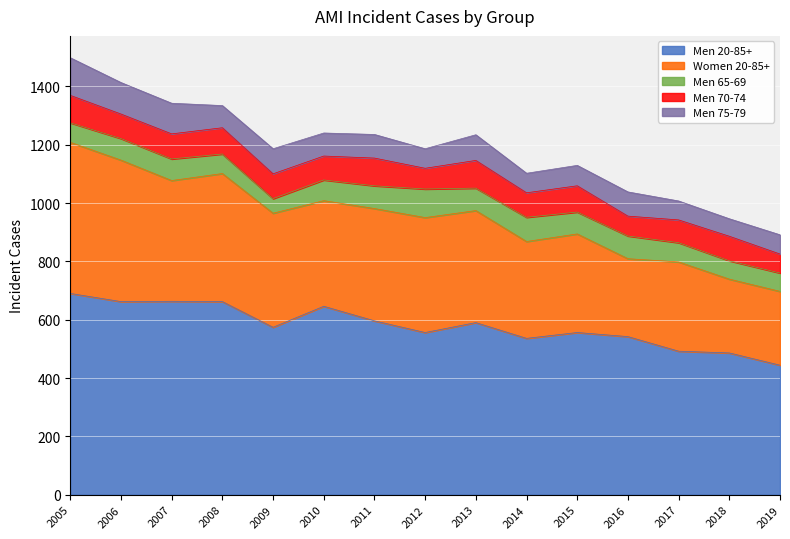

What is the value of the Men 75-79 point at the 11th from the left?

70